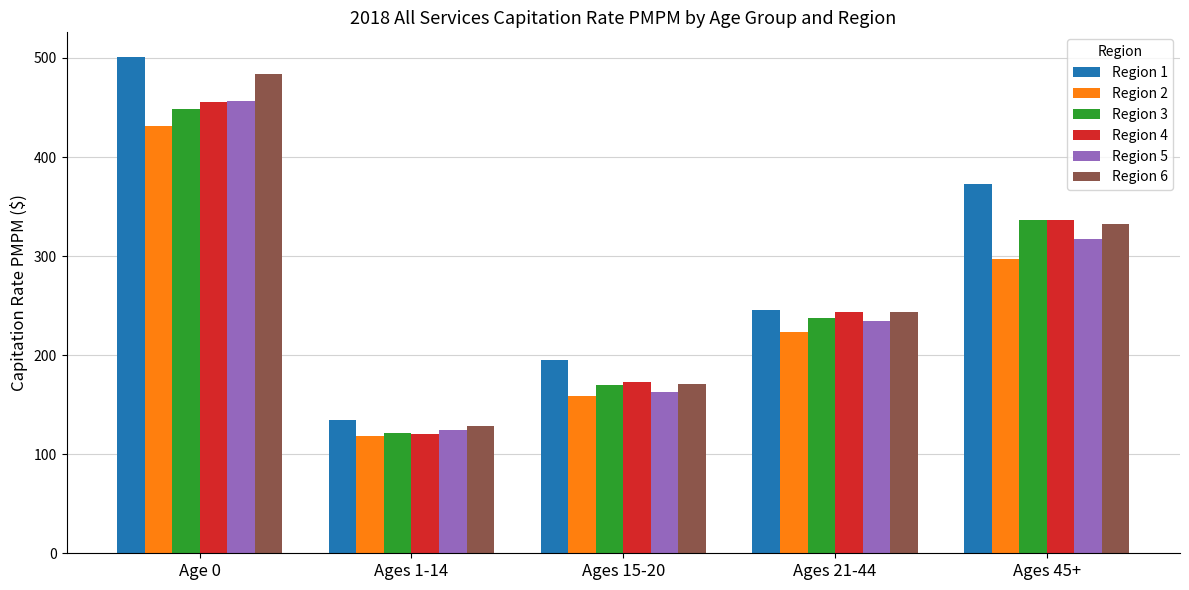

Reading left to right, list all the values displayed in this chart.

Region 1: 500.8	135.0	194.7	245.3	372.9
Region 2: 431.2	118.6	158.8	222.9	296.9
Region 3: 448.1	121.1	170.2	237.9	336.4
Region 4: 455.2	120.4	172.6	243.8	336.7
Region 5: 457.0	123.9	162.4	234.2	317.6
Region 6: 483.4	128.7	170.6	243.1	332.8